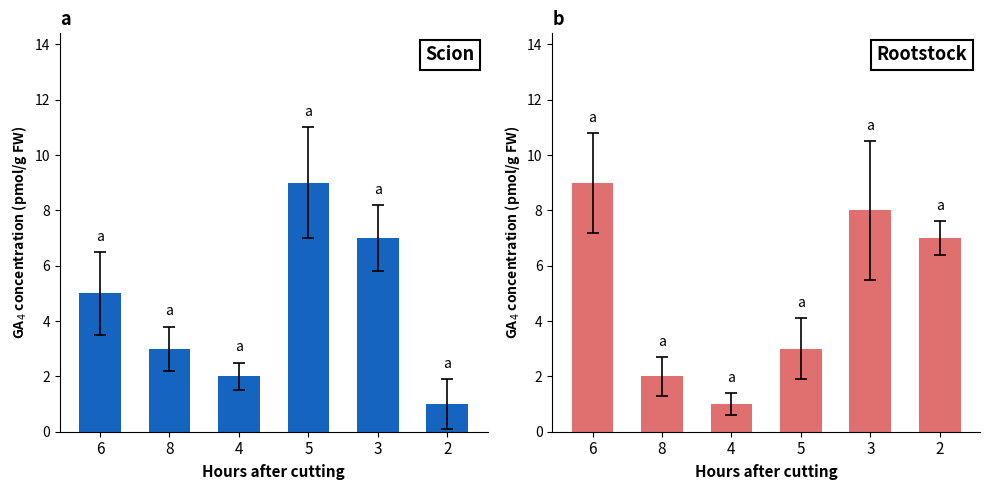

Rank the series by their average value, from lowest to highest.

col_3, col_6